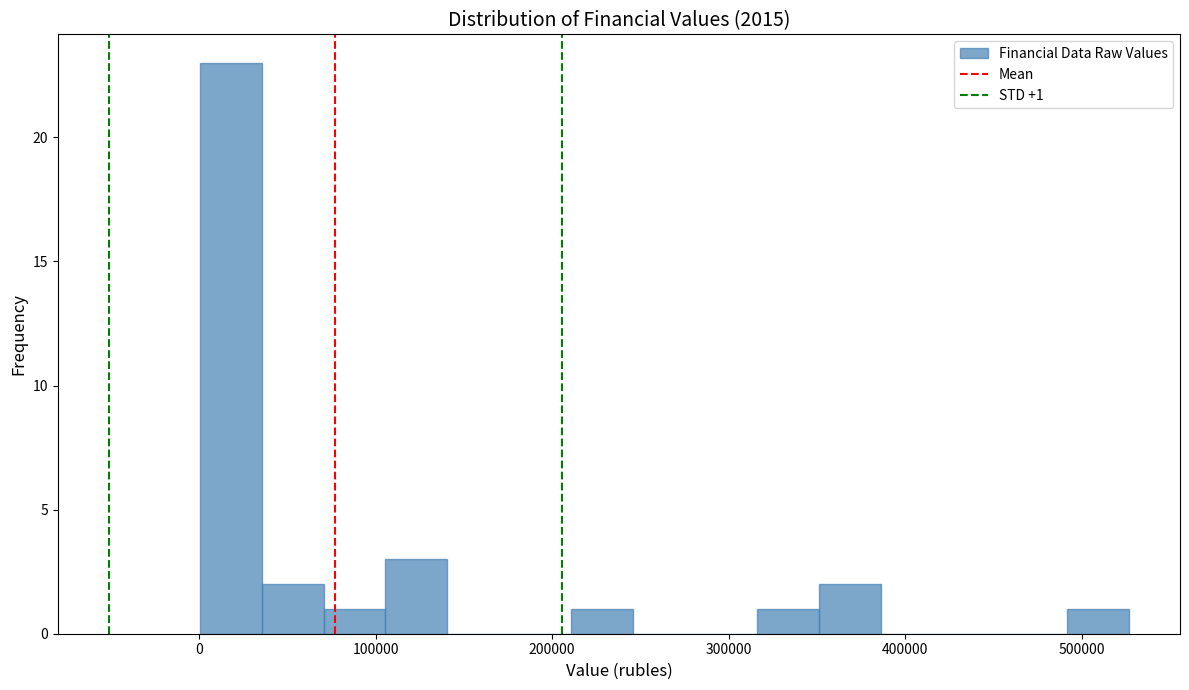

Around what value on the x-axis is the tallest bar? Give the approximate position of its centre, as read against the axis.

20000